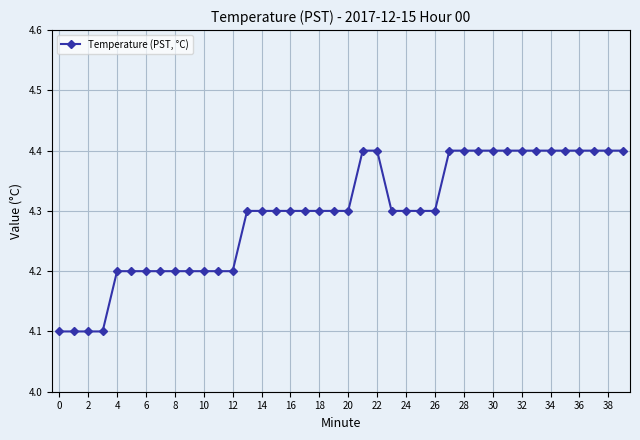

What is the value of the 25th point from the left?

4.3